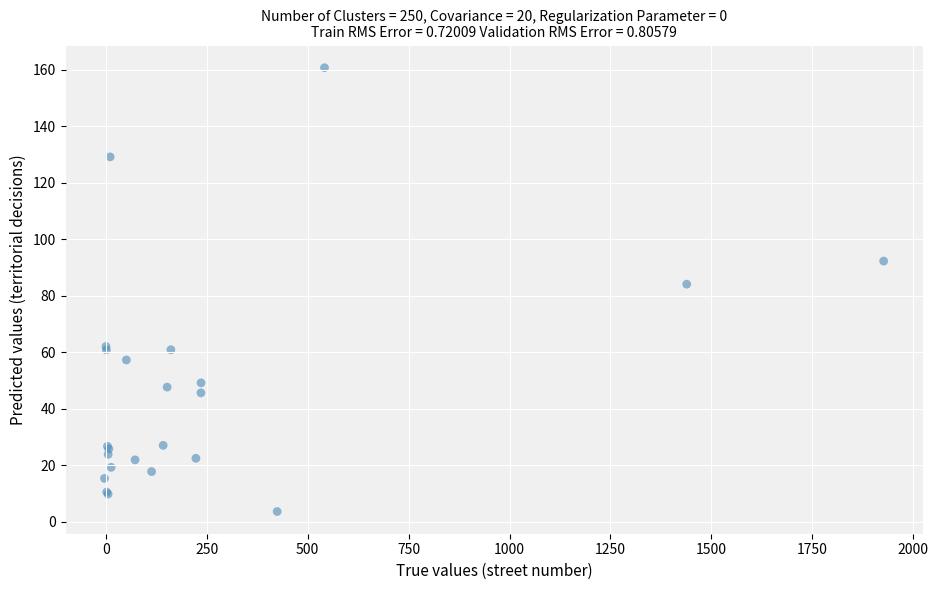

What Y value in the scatter plot is closest to 82?

84.0